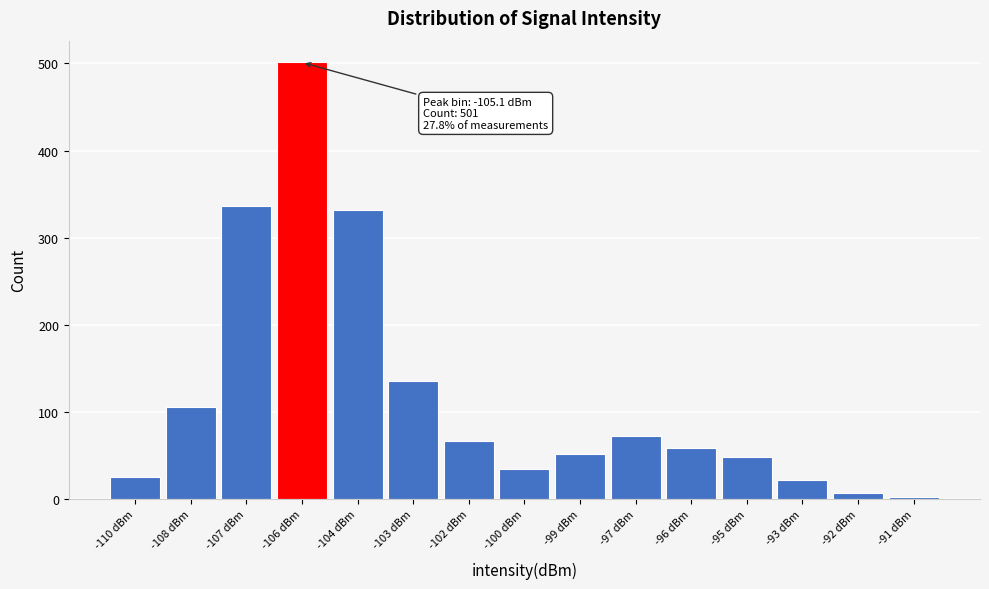

Reading right to left, what are all the values shown in this chart?

2	7	22	48	59	72	52	35	67	136	332	501	336	106	25